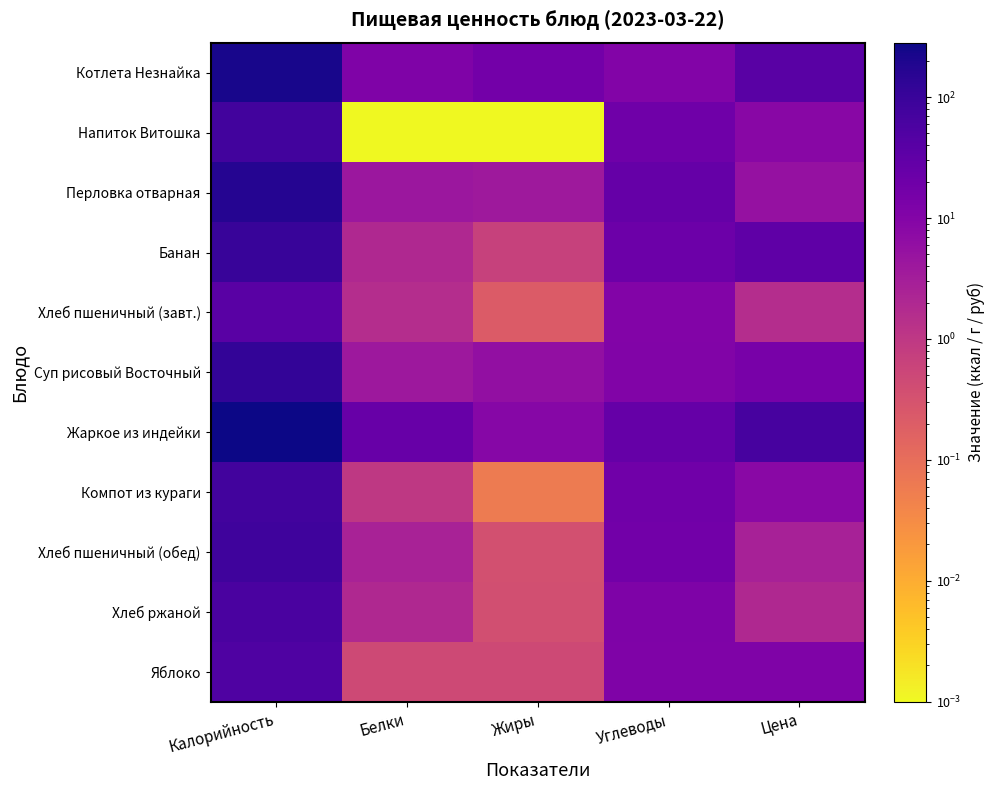

Which series has the largest range (max minus min)?

Жаркое из индейки